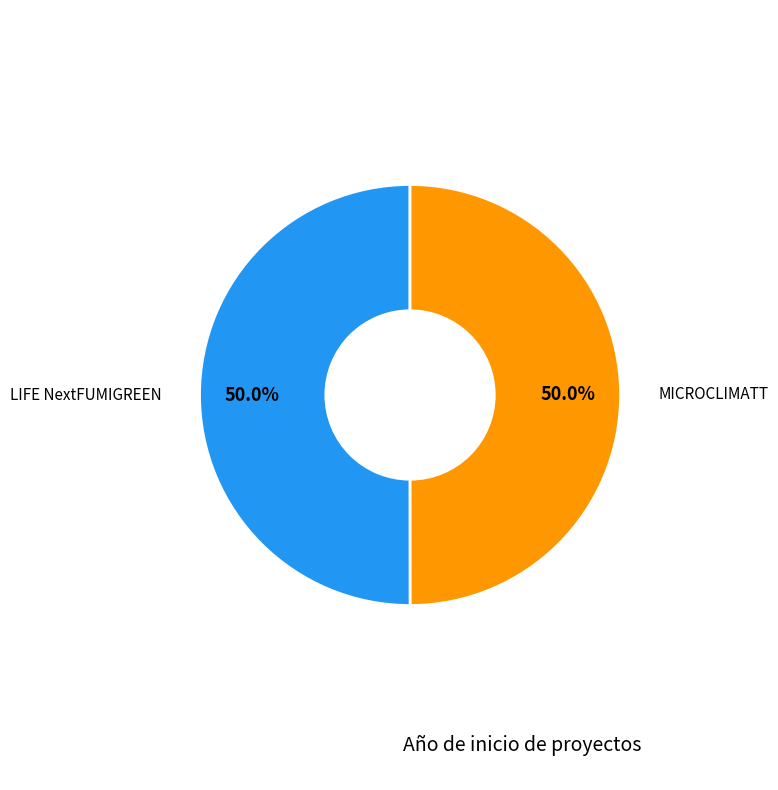

What is the total percentage of MICROCLIMATT and LIFE NextFUMIGREEN?

100.0%